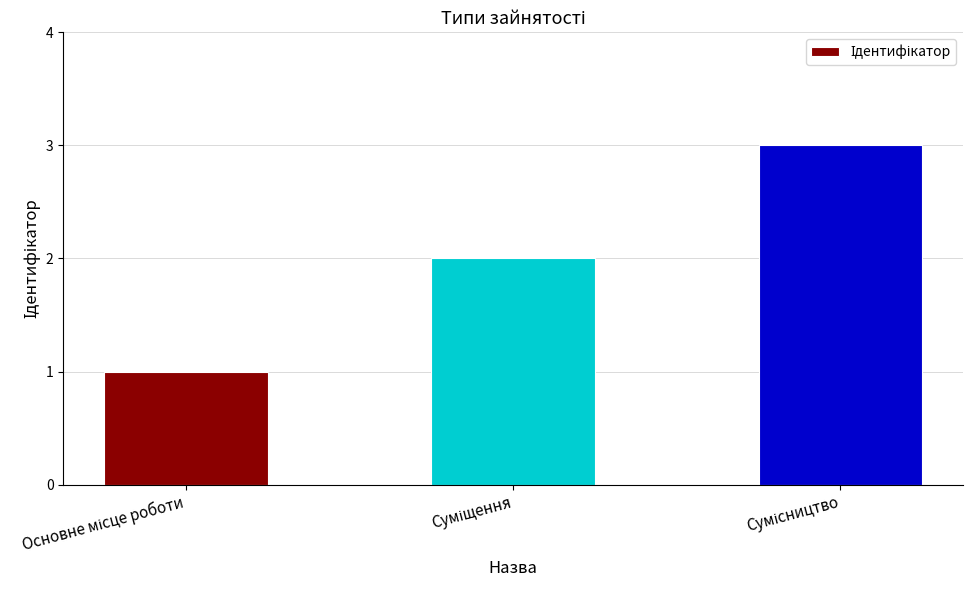

Reading right to left, list all the values displayed in this chart.

3	2	1